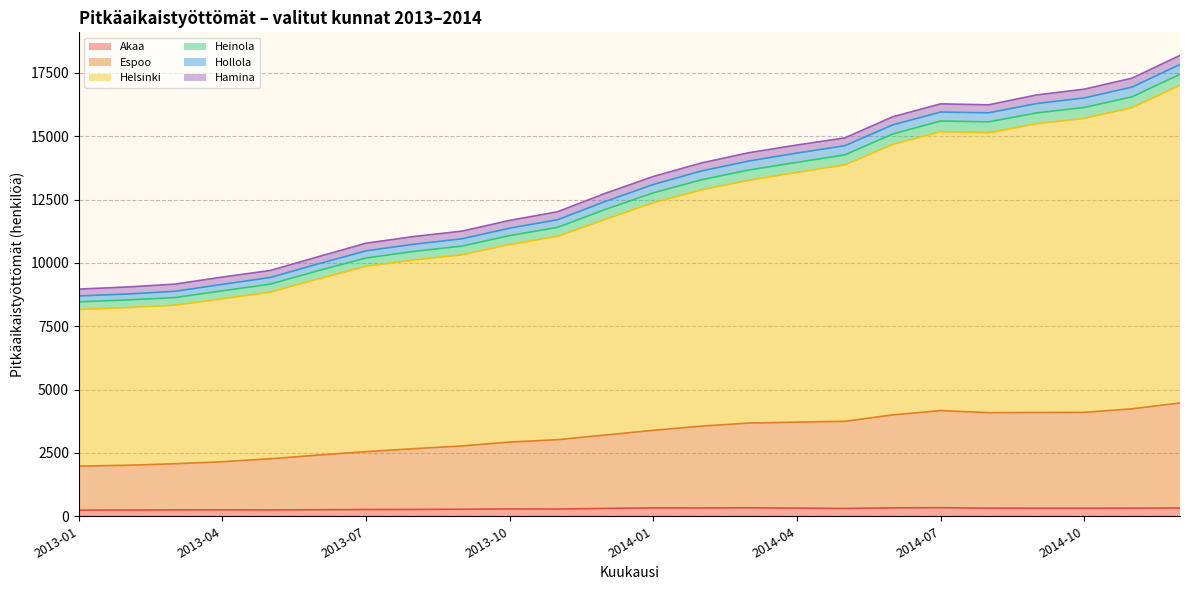

What is the difference between the maximum and second lowest values in the Akaa series?

93